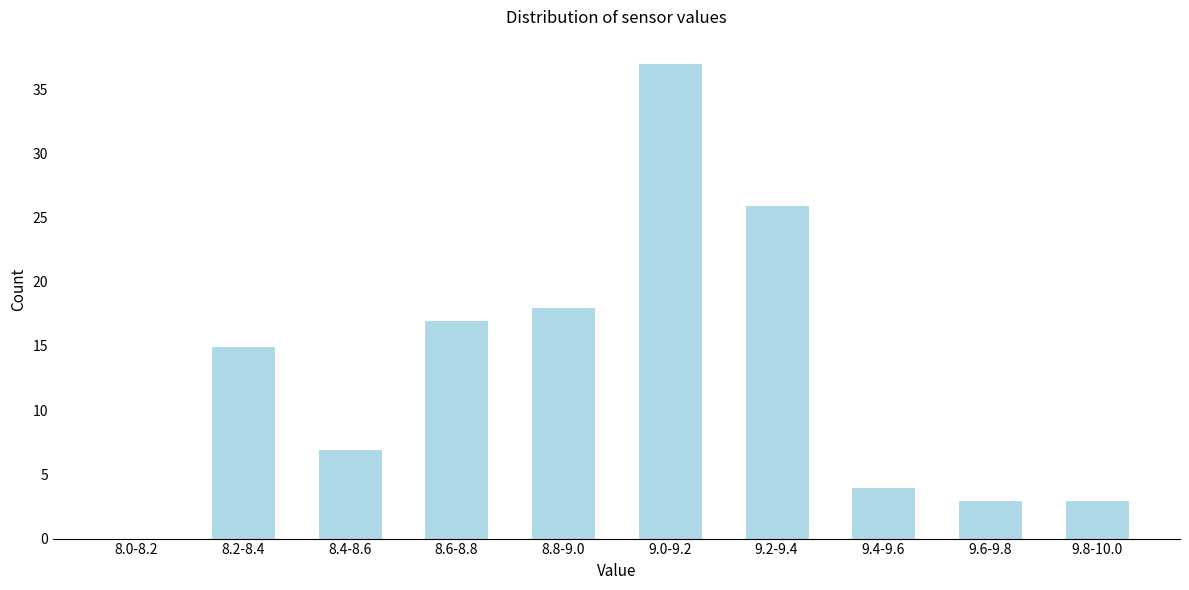

Reading left to right, transcribe all the data shown in this chart.

8.0-8.2=0	8.2-8.4=15	8.4-8.6=7	8.6-8.8=17	8.8-9.0=18	9.0-9.2=37	9.2-9.4=26	9.4-9.6=4	9.6-9.8=3	9.8-10.0=3